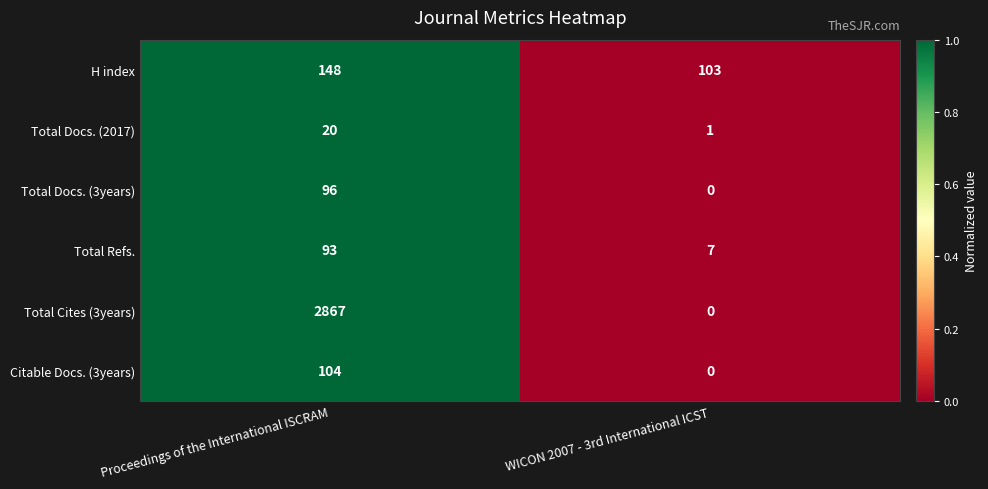

How many data points does each series have?

2